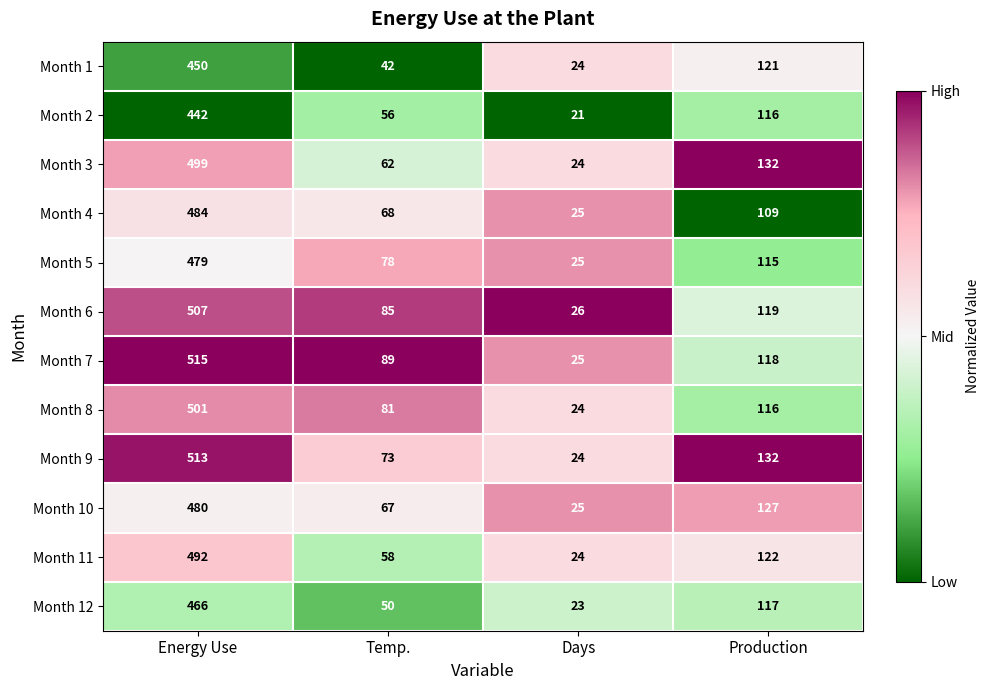

What is the approximate value of Month 7 at Temp.?

89